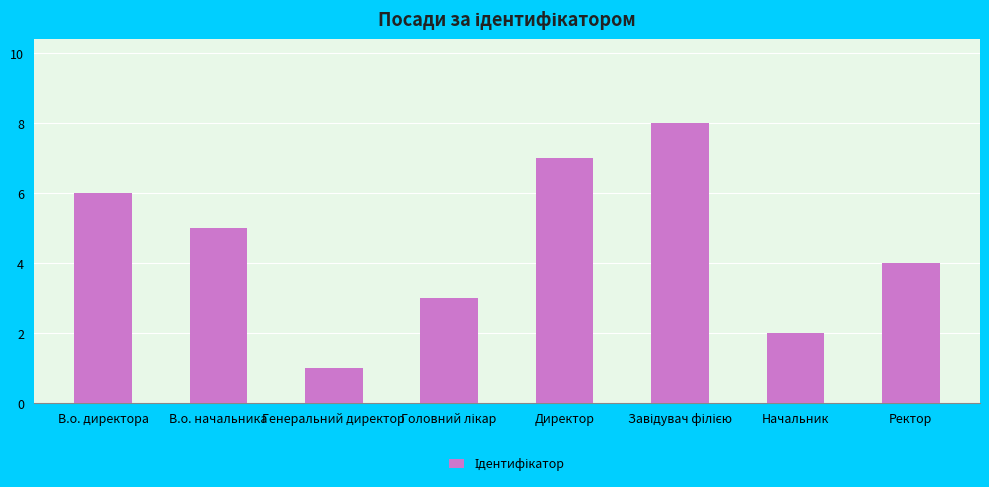

The chart shows a value of 2 at Начальник. True or false?

True